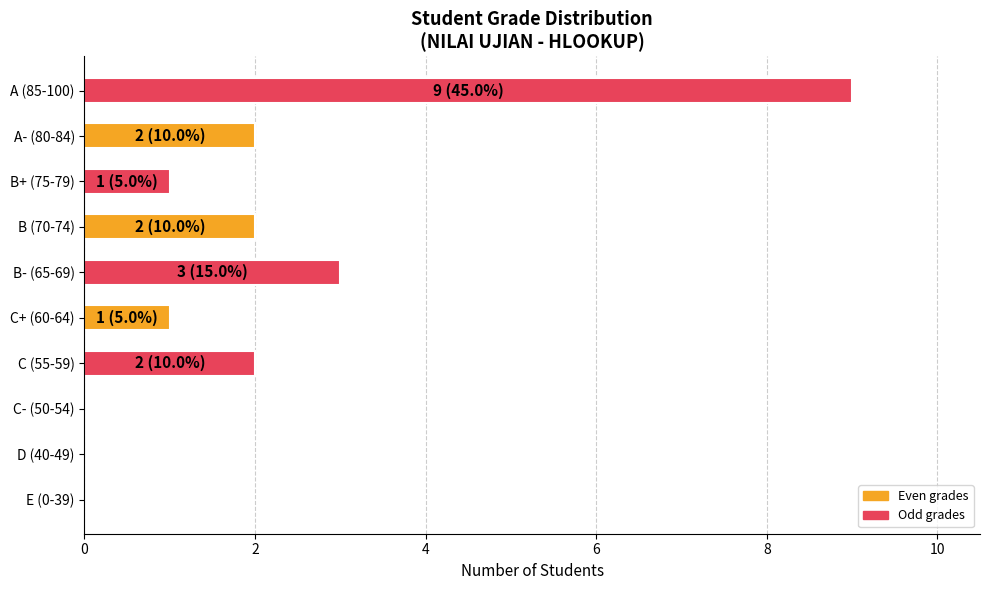

Count the values in the range 0 to 2.

8